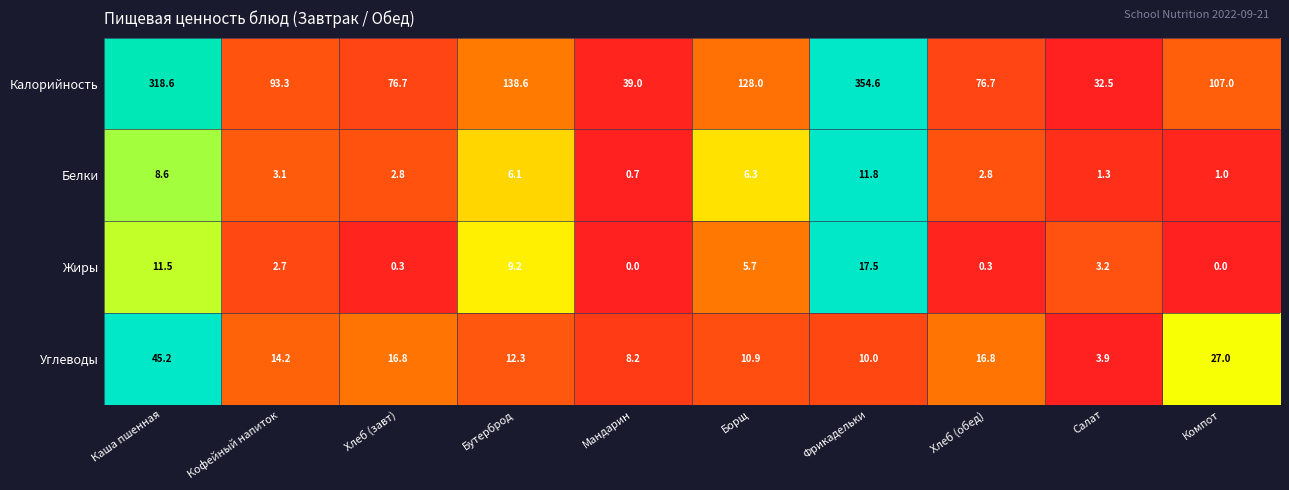

Which series changed the most between Фрикадельки and Компот?

Калорийность